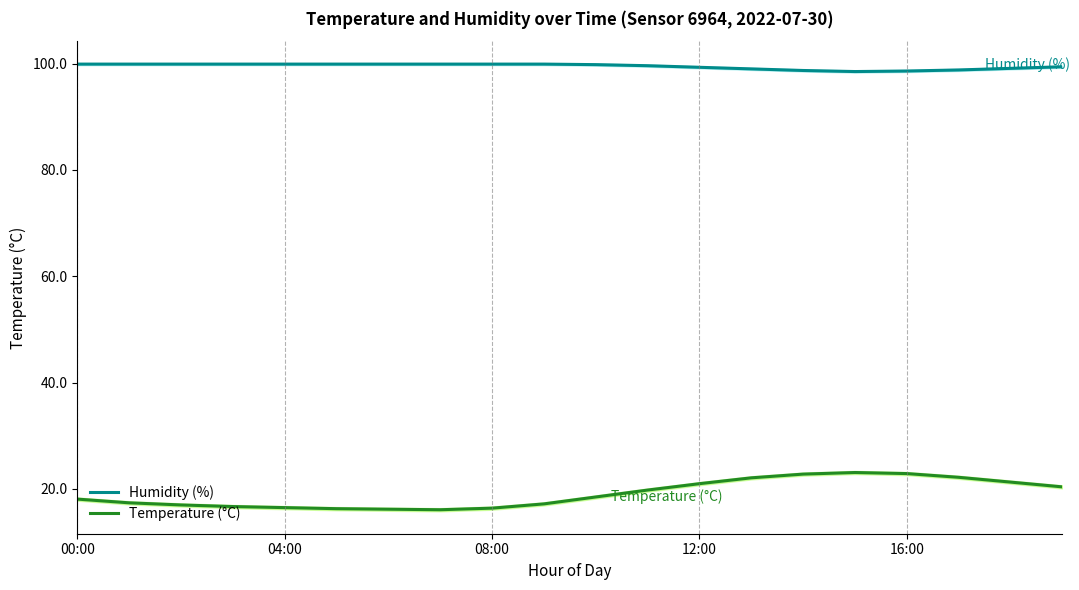

The Temperature (°C) series shows 18.1 at 00:00. True or false?

True